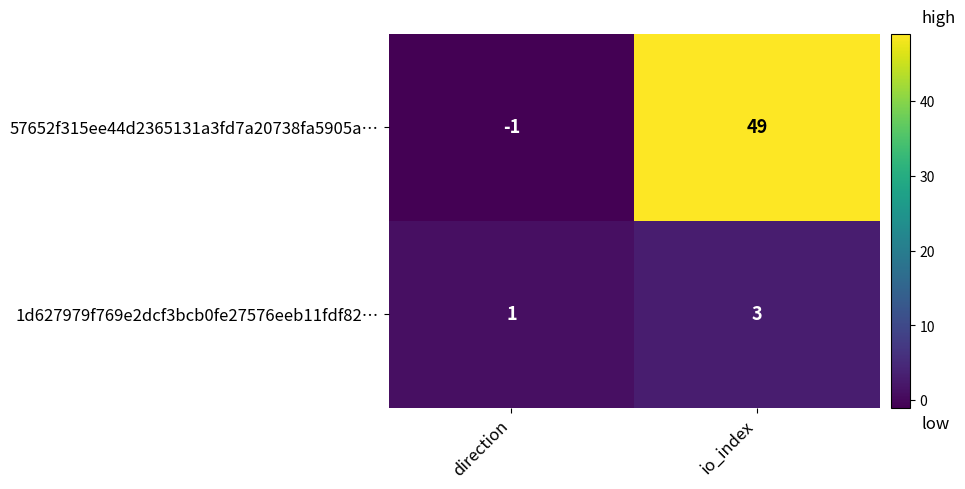

The value of 1d627979f769e2dcf3bcb0fe27576eeb11fdf82… at io_index is 5. True or false?

False